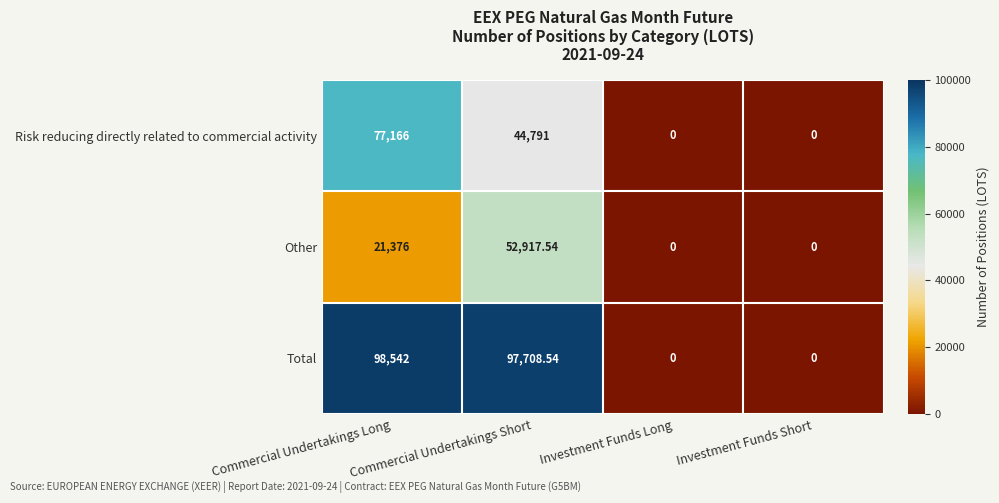

Which series has the widest spread of values?

Total